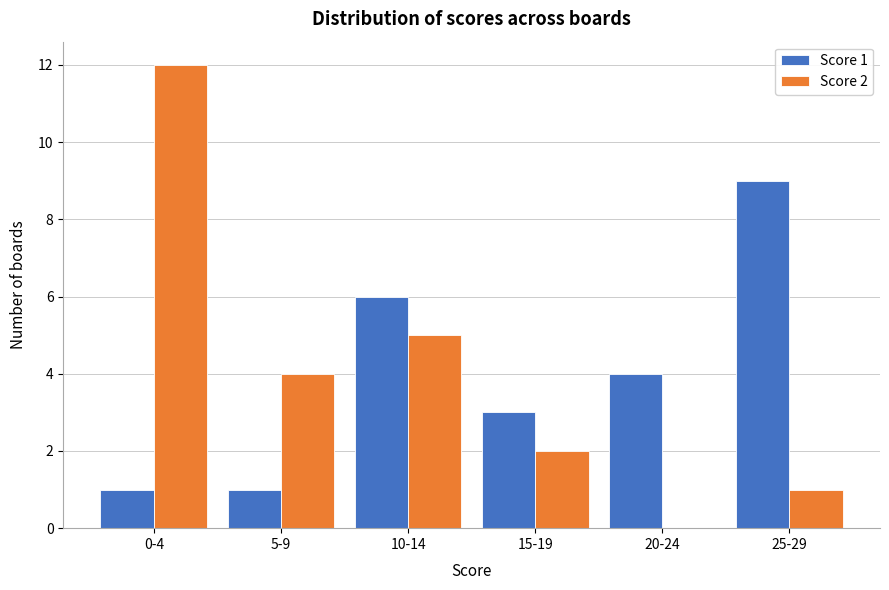

Reading right to left, what are all the values shown in this chart?

Score 1: 25-29=9	20-24=4	15-19=3	10-14=6	5-9=1	0-4=1
Score 2: 25-29=1	20-24=0	15-19=2	10-14=5	5-9=4	0-4=12